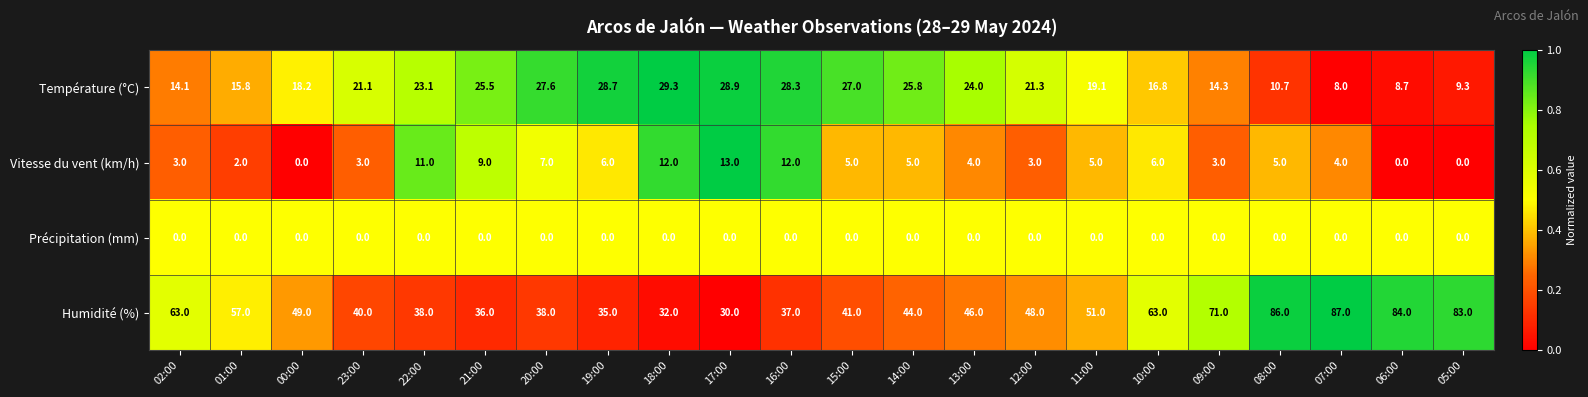

Count the number of categories in the chart.

22